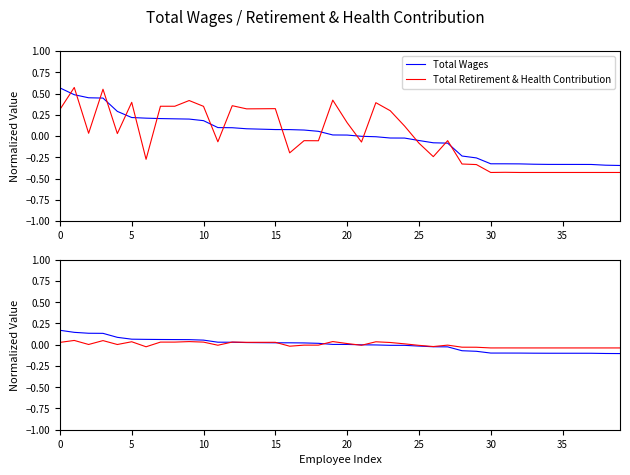

What is the total value across all series at 12?

0.1